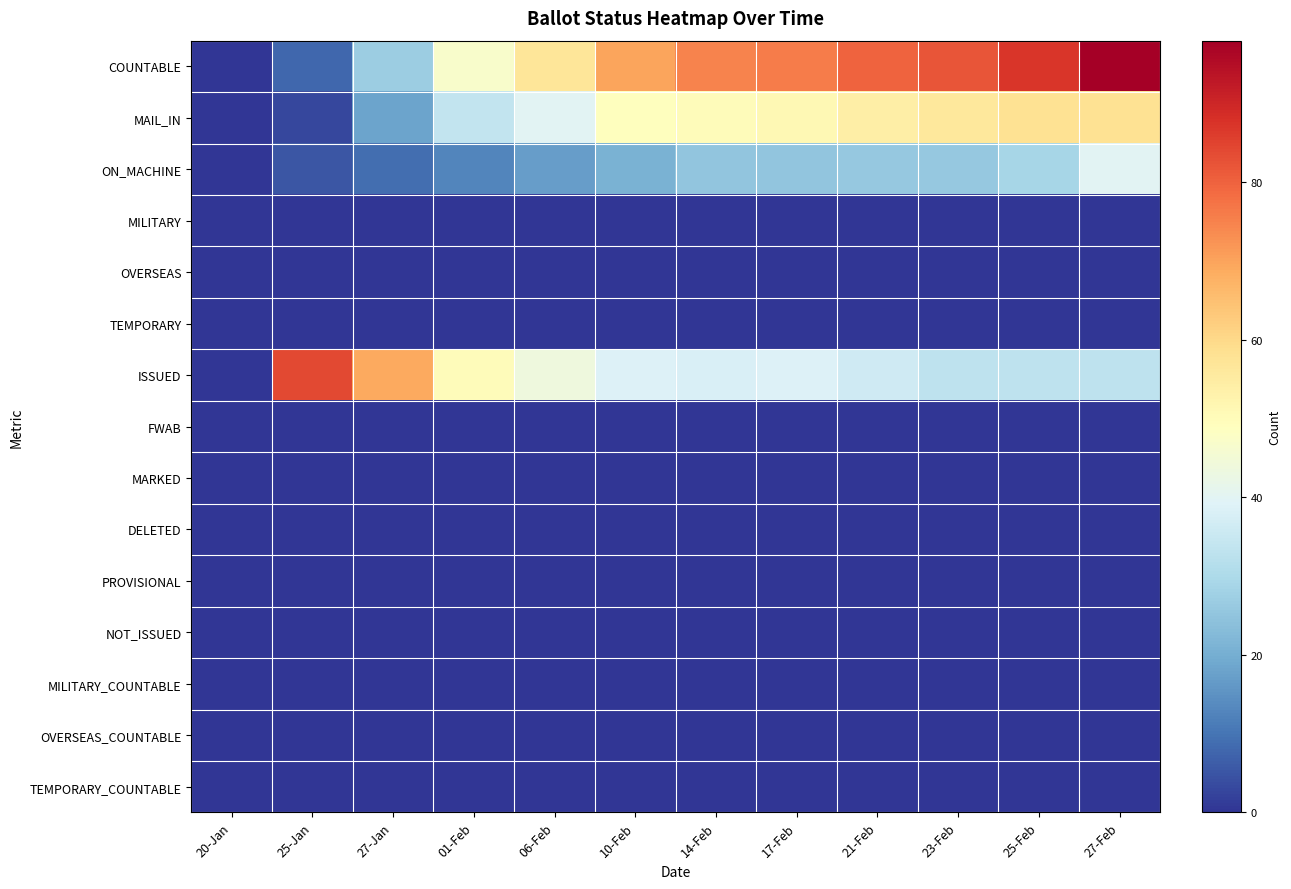

Reading left to right, list all the values displayed in this chart.

COUNTABLE: 20-Jan=0	25-Jan=8	27-Jan=27	01-Feb=47	06-Feb=57	10-Feb=70	14-Feb=75	17-Feb=76	21-Feb=80	23-Feb=82	25-Feb=87	27-Feb=98
MAIL_IN: 20-Jan=0	25-Jan=3	27-Jan=18	01-Feb=34	06-Feb=40	10-Feb=49	14-Feb=50	17-Feb=51	21-Feb=54	23-Feb=56	25-Feb=58	27-Feb=58
ON_MACHINE: 20-Jan=0	25-Jan=5	27-Jan=9	01-Feb=13	06-Feb=17	10-Feb=21	14-Feb=25	17-Feb=25	21-Feb=26	23-Feb=26	25-Feb=29	27-Feb=40
MILITARY: 20-Jan=0	25-Jan=0	27-Jan=0	01-Feb=0	06-Feb=0	10-Feb=0	14-Feb=0	17-Feb=0	21-Feb=0	23-Feb=0	25-Feb=0	27-Feb=0
OVERSEAS: 20-Jan=0	25-Jan=0	27-Jan=0	01-Feb=0	06-Feb=0	10-Feb=0	14-Feb=0	17-Feb=0	21-Feb=0	23-Feb=0	25-Feb=0	27-Feb=0
TEMPORARY: 20-Jan=0	25-Jan=0	27-Jan=0	01-Feb=0	06-Feb=0	10-Feb=0	14-Feb=0	17-Feb=0	21-Feb=0	23-Feb=0	25-Feb=0	27-Feb=0
ISSUED: 20-Jan=0	25-Jan=84	27-Jan=69	01-Feb=50	06-Feb=44	10-Feb=39	14-Feb=38	17-Feb=39	21-Feb=36	23-Feb=33	25-Feb=33	27-Feb=33
FWAB: 20-Jan=0	25-Jan=0	27-Jan=0	01-Feb=0	06-Feb=0	10-Feb=0	14-Feb=0	17-Feb=0	21-Feb=0	23-Feb=0	25-Feb=0	27-Feb=0
MARKED: 20-Jan=0	25-Jan=0	27-Jan=0	01-Feb=0	06-Feb=0	10-Feb=0	14-Feb=0	17-Feb=0	21-Feb=0	23-Feb=0	25-Feb=0	27-Feb=0
DELETED: 20-Jan=0	25-Jan=0	27-Jan=0	01-Feb=0	06-Feb=0	10-Feb=0	14-Feb=0	17-Feb=0	21-Feb=0	23-Feb=0	25-Feb=0	27-Feb=0
PROVISIONAL: 20-Jan=0	25-Jan=0	27-Jan=0	01-Feb=0	06-Feb=0	10-Feb=0	14-Feb=0	17-Feb=0	21-Feb=0	23-Feb=0	25-Feb=0	27-Feb=0
NOT_ISSUED: 20-Jan=0	25-Jan=0	27-Jan=0	01-Feb=0	06-Feb=0	10-Feb=0	14-Feb=0	17-Feb=0	21-Feb=0	23-Feb=0	25-Feb=0	27-Feb=0
MILITARY_COUNTABLE: 20-Jan=0	25-Jan=0	27-Jan=0	01-Feb=0	06-Feb=0	10-Feb=0	14-Feb=0	17-Feb=0	21-Feb=0	23-Feb=0	25-Feb=0	27-Feb=0
OVERSEAS_COUNTABLE: 20-Jan=0	25-Jan=0	27-Jan=0	01-Feb=0	06-Feb=0	10-Feb=0	14-Feb=0	17-Feb=0	21-Feb=0	23-Feb=0	25-Feb=0	27-Feb=0
TEMPORARY_COUNTABLE: 20-Jan=0	25-Jan=0	27-Jan=0	01-Feb=0	06-Feb=0	10-Feb=0	14-Feb=0	17-Feb=0	21-Feb=0	23-Feb=0	25-Feb=0	27-Feb=0